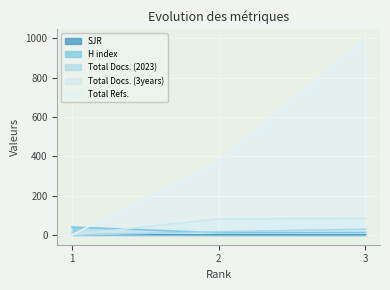

Between 3 and 2, which is larger?

2